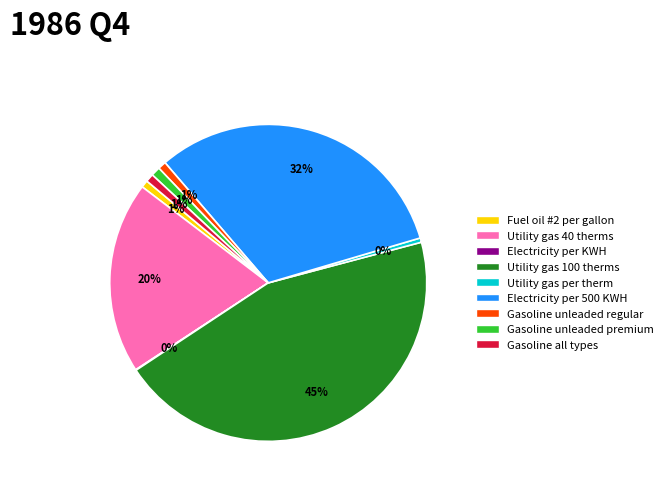

Which category has the biggest portion of the pie?

Utility gas 100 therms